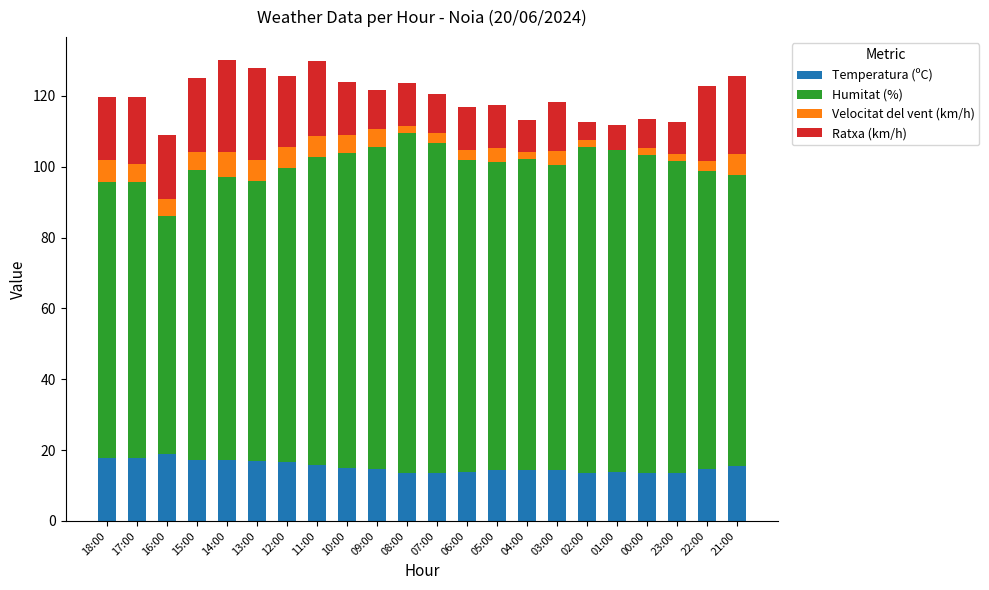

What is the total value across all series at 03:00?

118.4